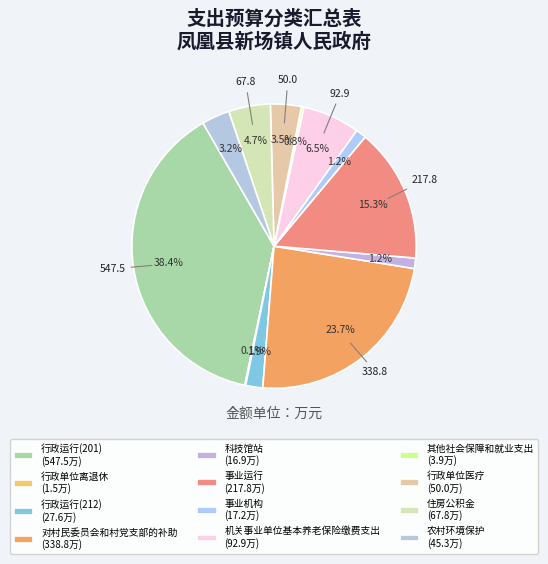

Count the number of slices in the pie.

12